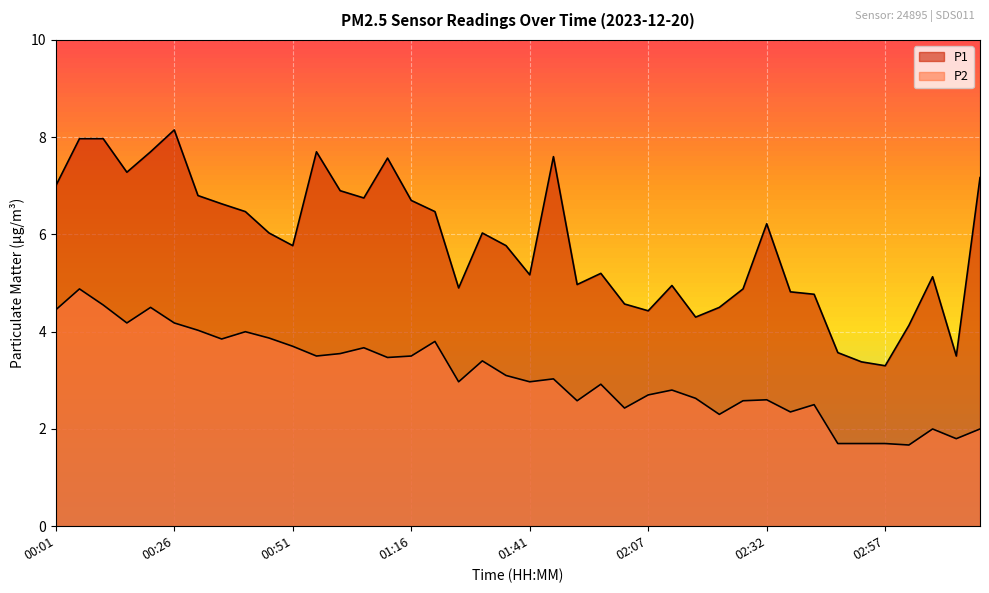

True or false: P1 and P2 intersect in this chart.

False